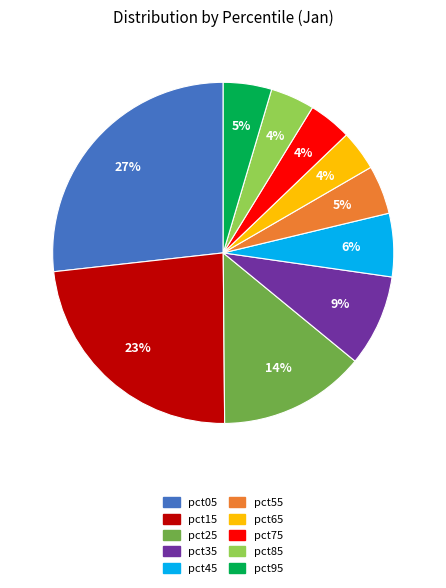

The pct05 slice represents 21% of the pie. True or false?

False